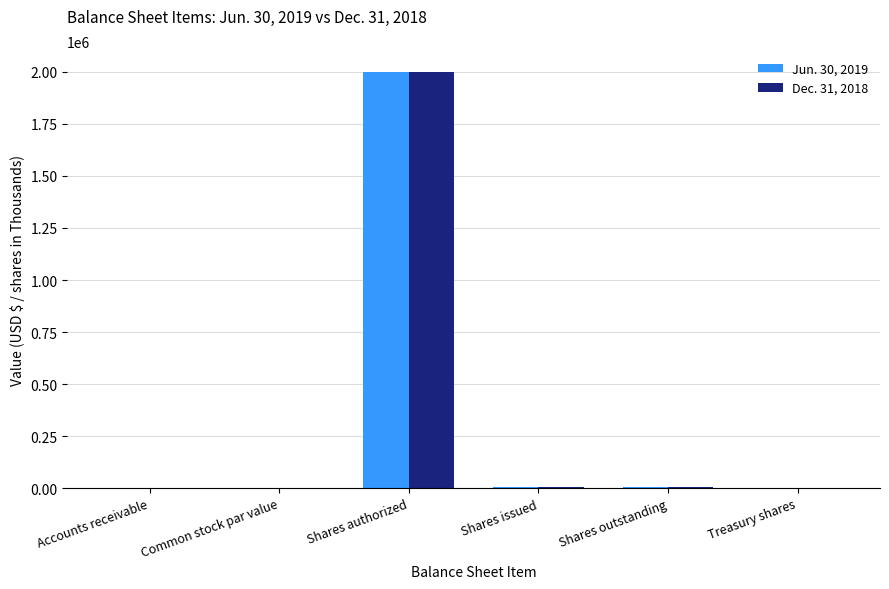

At which category is the sum across all series the highest?

Shares authorized